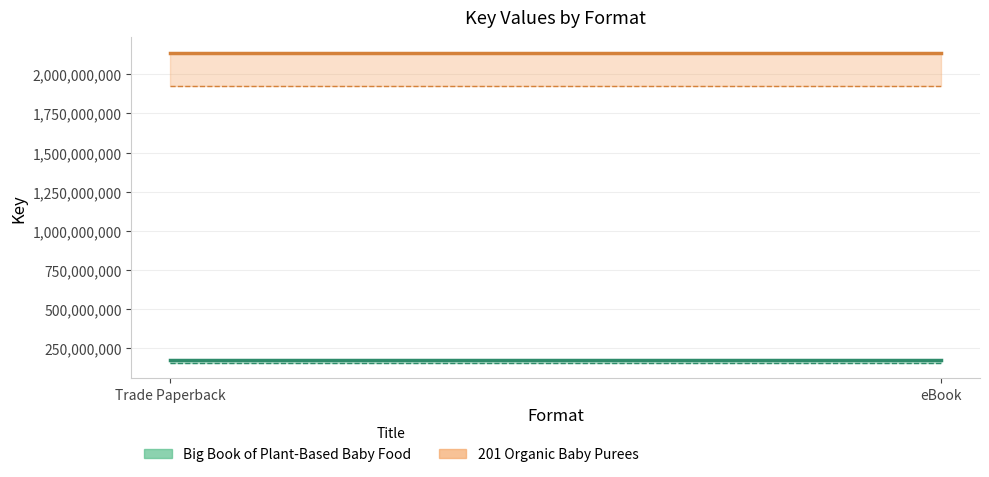

What position from the right is eBook?

1